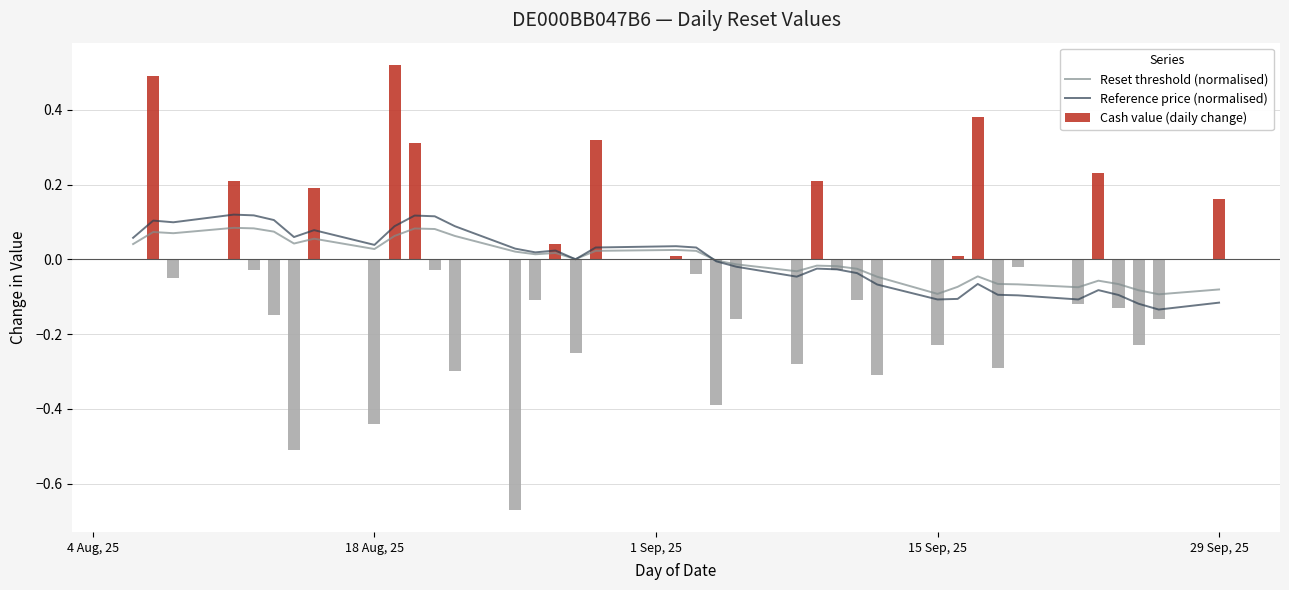

What is the maximum value shown in the chart?

0.5